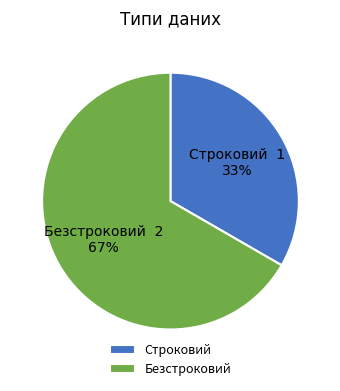

Count the number of slices in the pie.

2